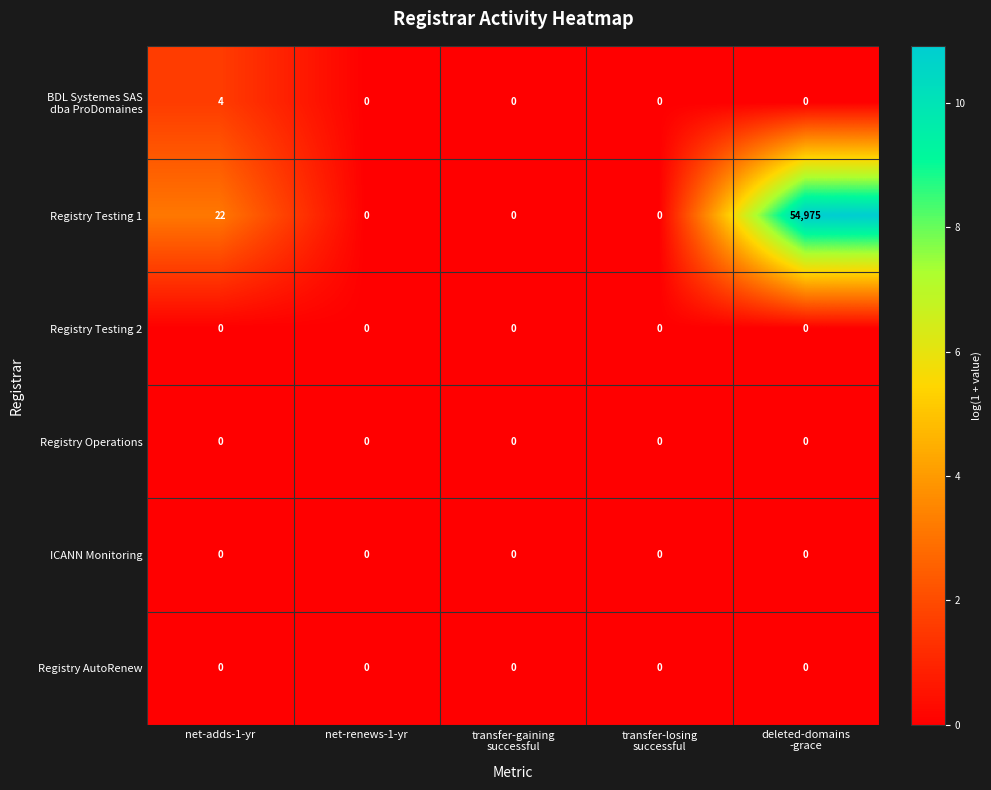

Between net-adds-1-yr and net-renews-1-yr, which series saw the biggest shift?

Registry Testing 1